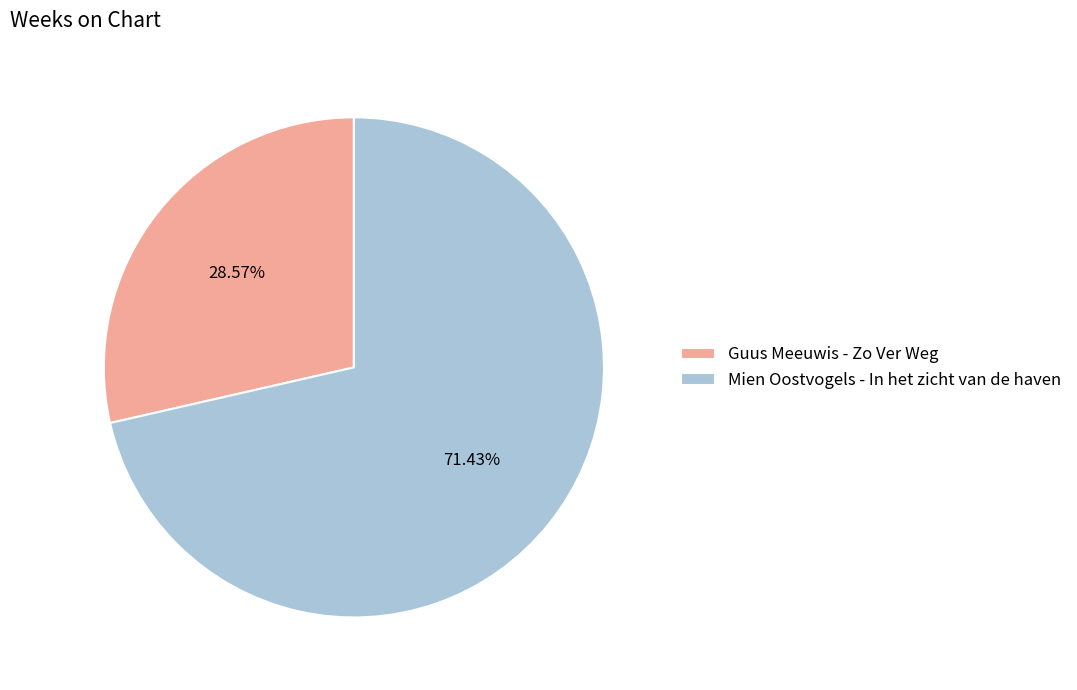

To the nearest percent, what is the difference between the largest and smallest slice percentages?

43%